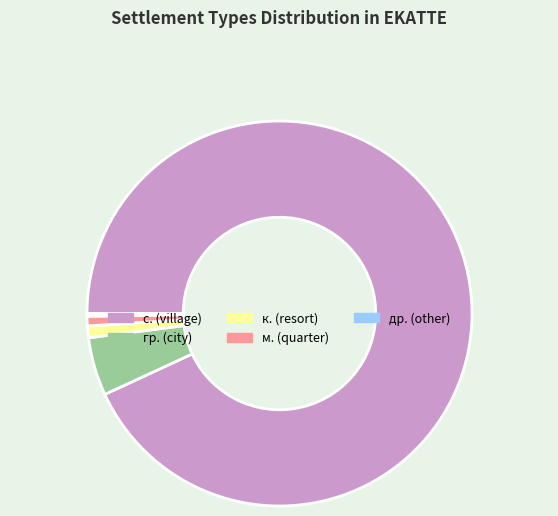

Does any single category account for the majority?

Yes